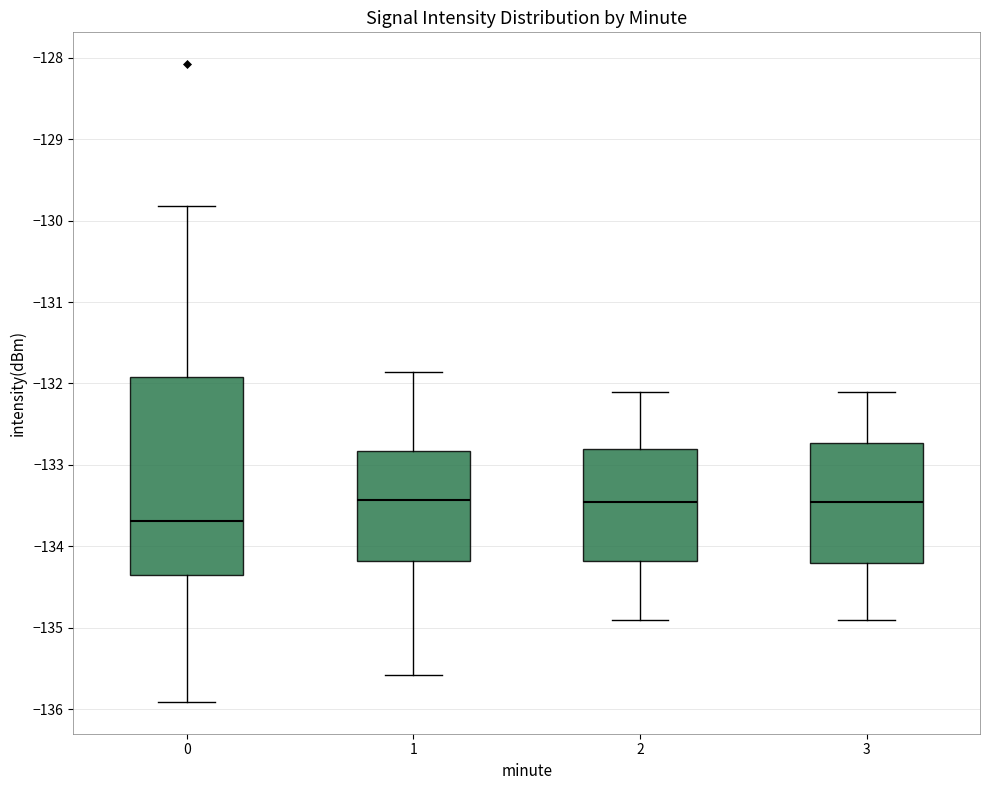

Comparing the boxes themselves (not the whiskers), which one is the tallest?

0